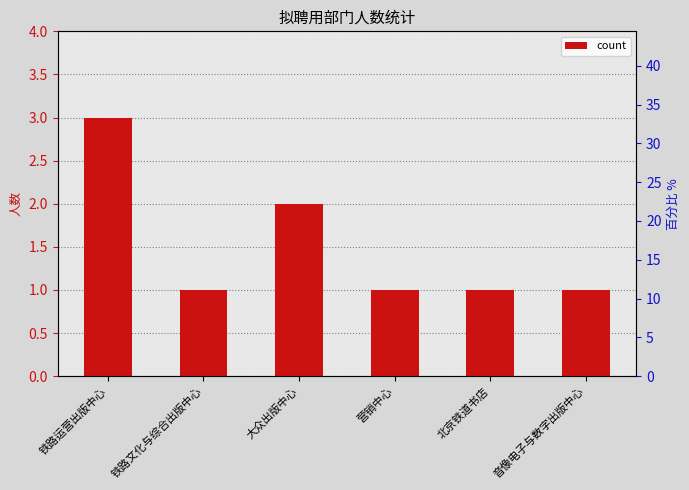

How many distinct data groups are displayed?

1